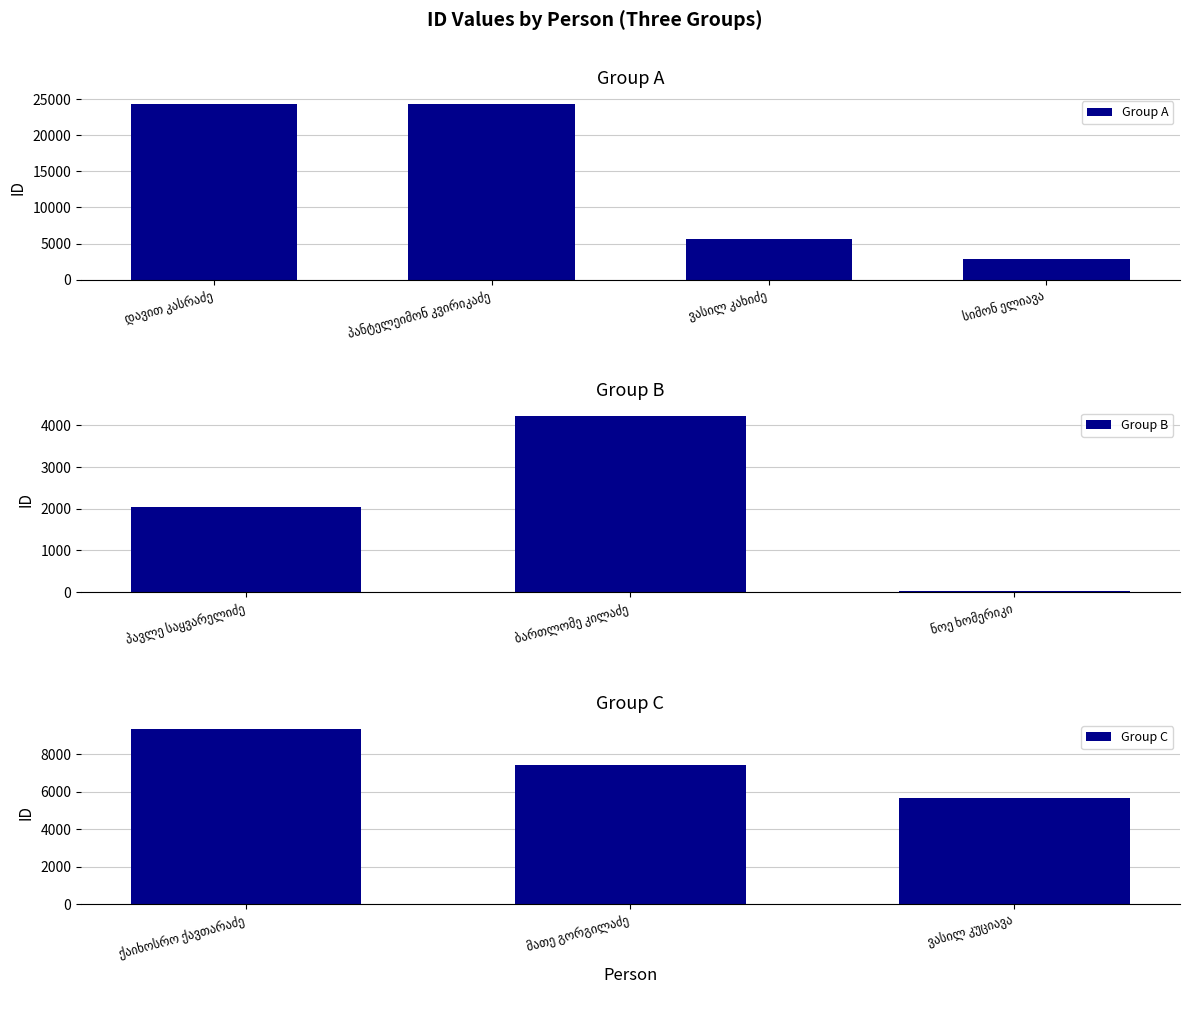

The chart shows a value of 9373 at ქაიხოსრო ქავთარაძე. True or false?

True